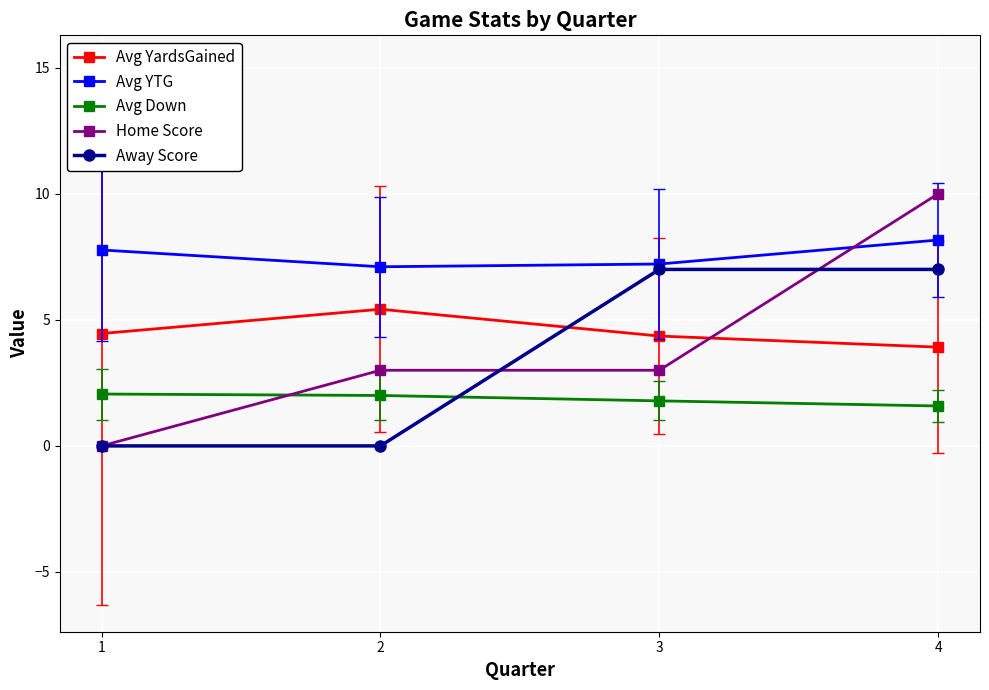

Rank the series by their maximum value, from highest to lowest.

Home Score, Avg YTG, Away Score, Avg YardsGained, Avg Down